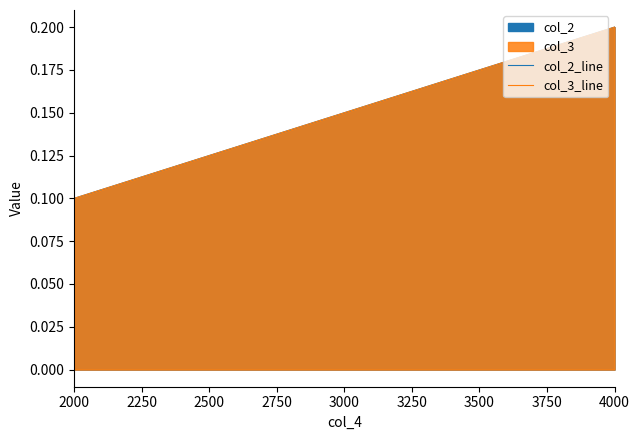

What is the average value of the col_2_line series?

0.1